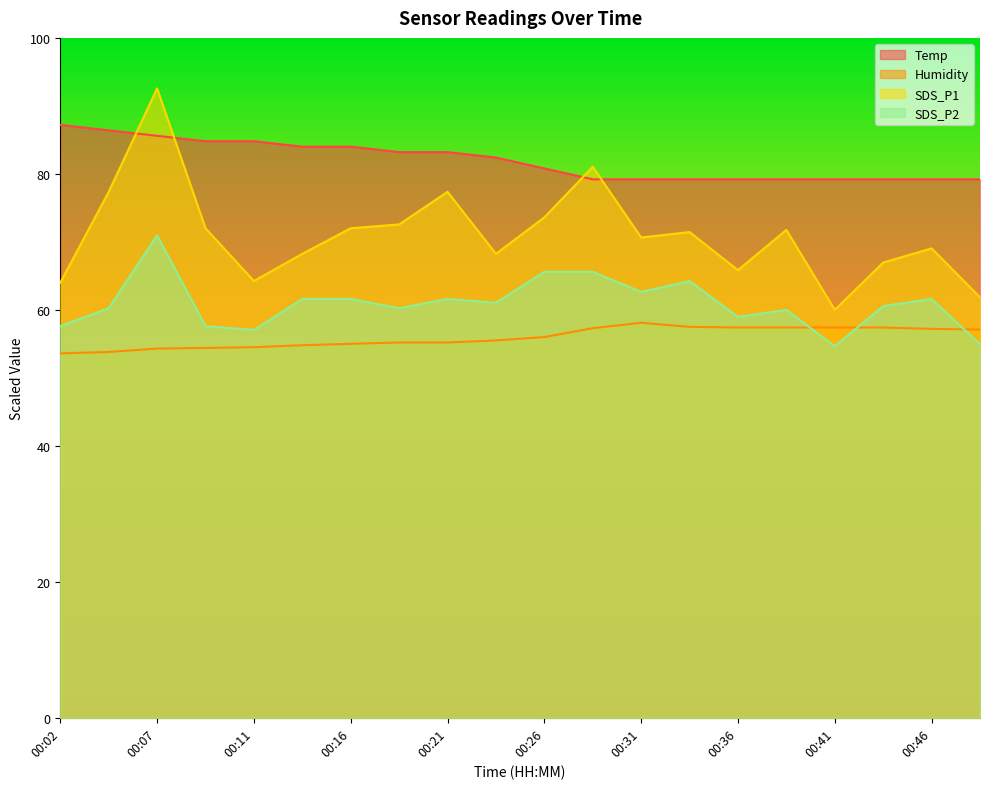

At which label does Temp reach its minimum?

00:28